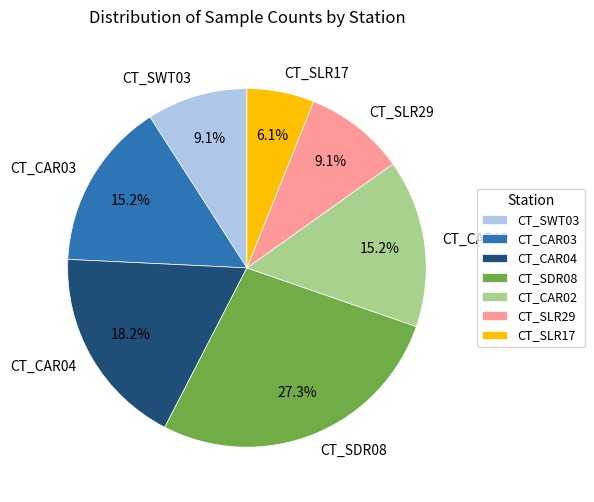

Is it true that CT_SWT03 is 3% of the pie?

False